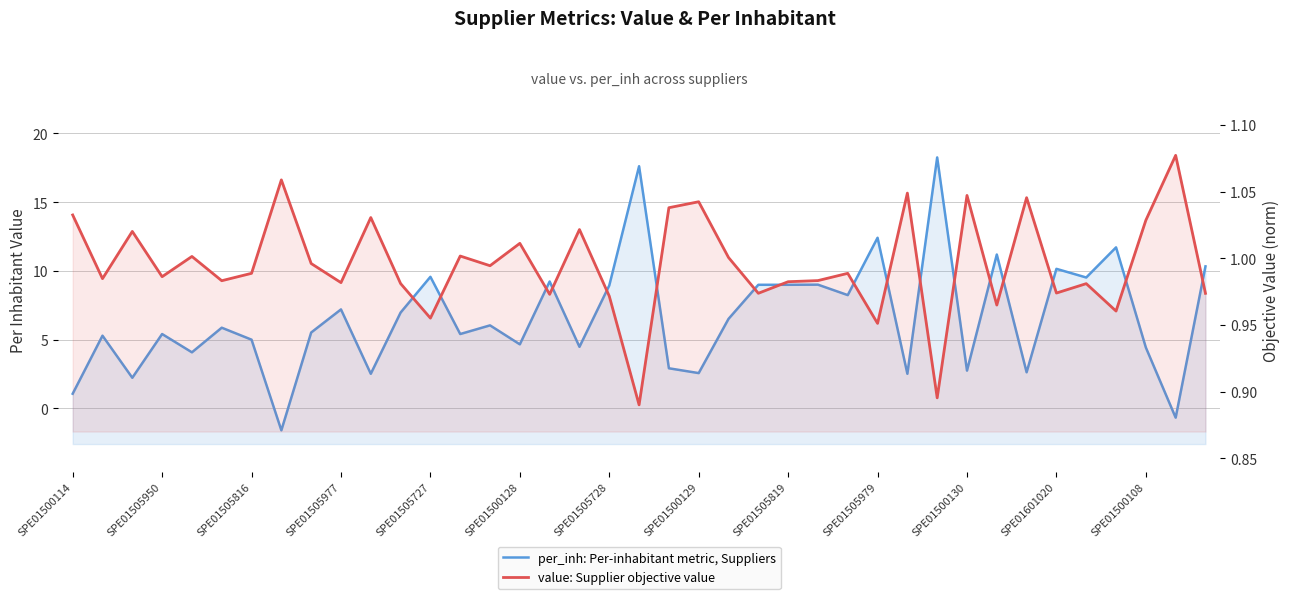

True or false: per_inh: Per-inhabitant metric, Suppliers has more than 1 interior local peaks.

True